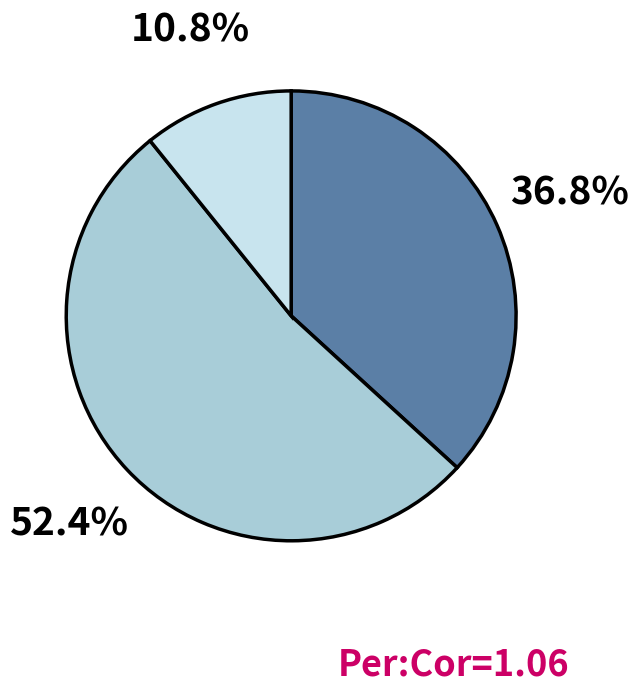

Is there a majority slice in this chart?

Yes